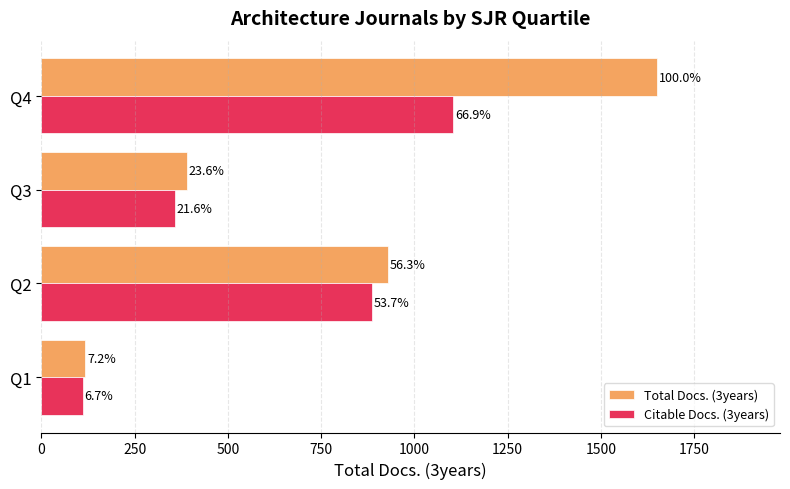

What are all the series names shown in the legend?

Total Docs. (3years), Citable Docs. (3years)